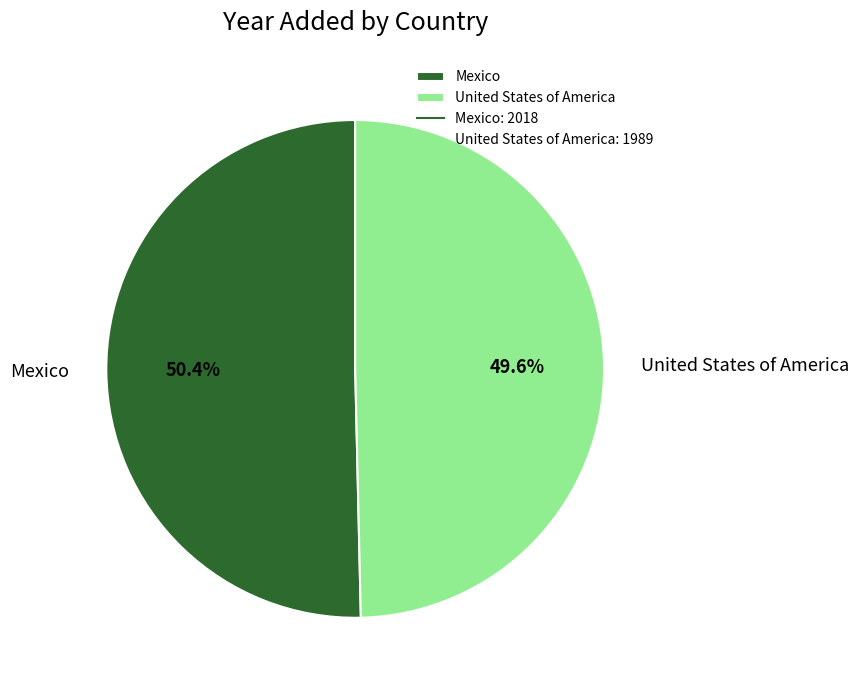

To the nearest percent, what percentage of the pie is Mexico?

50%